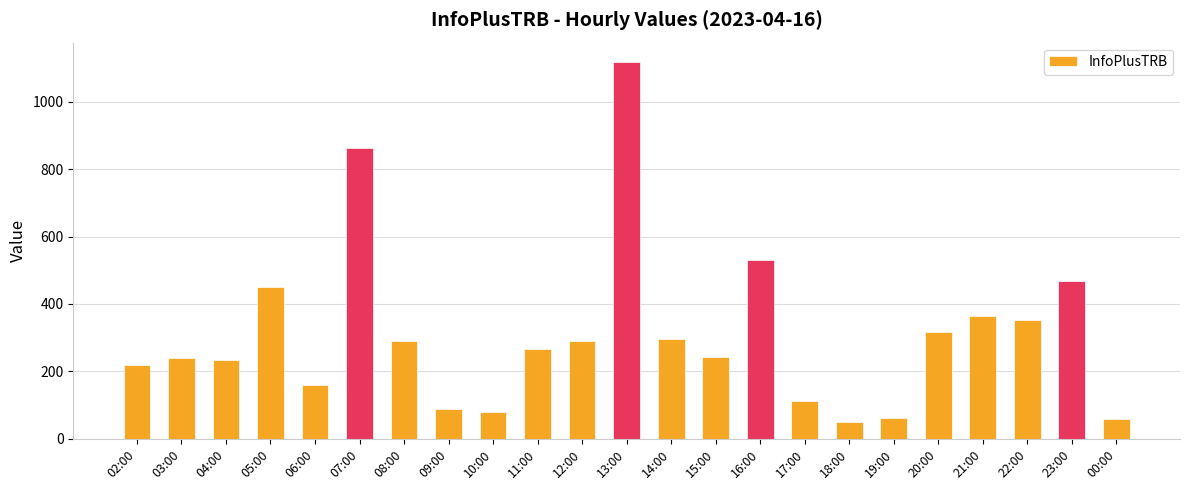

How many data points are less than 267?

11